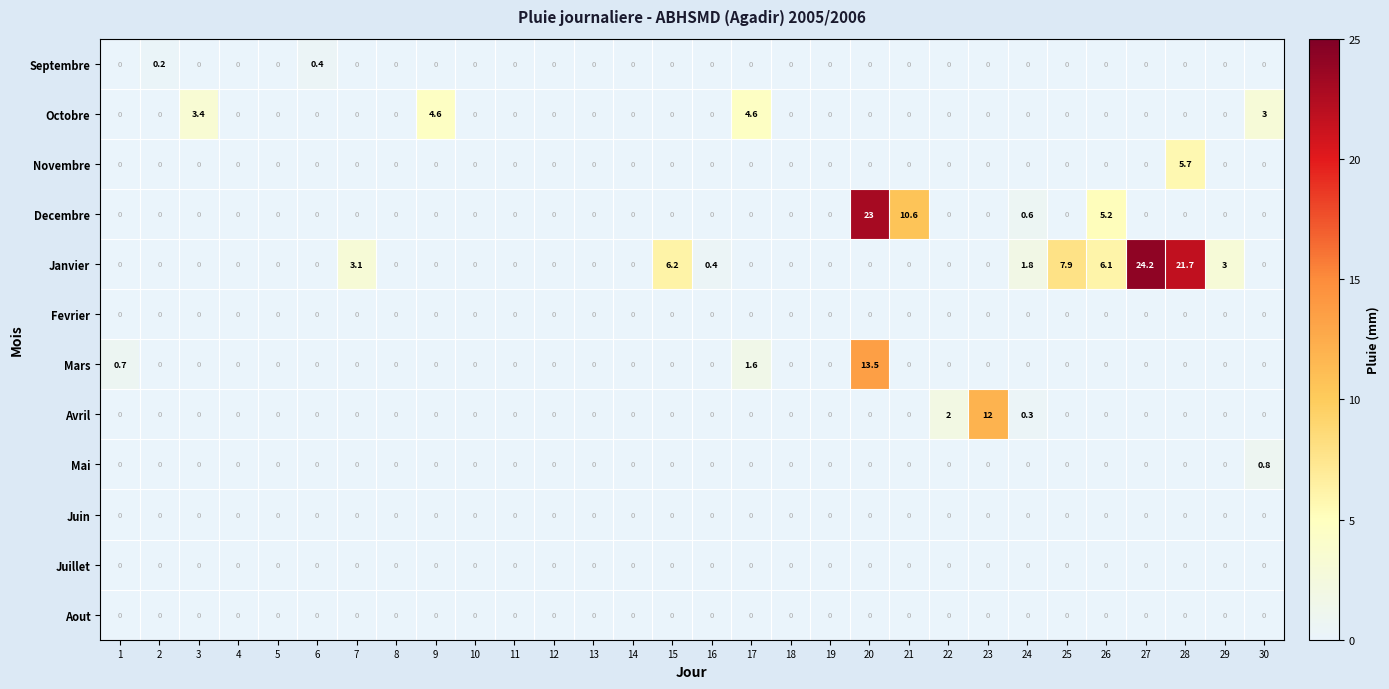

At how many categories does at least one series exceed 17?

3